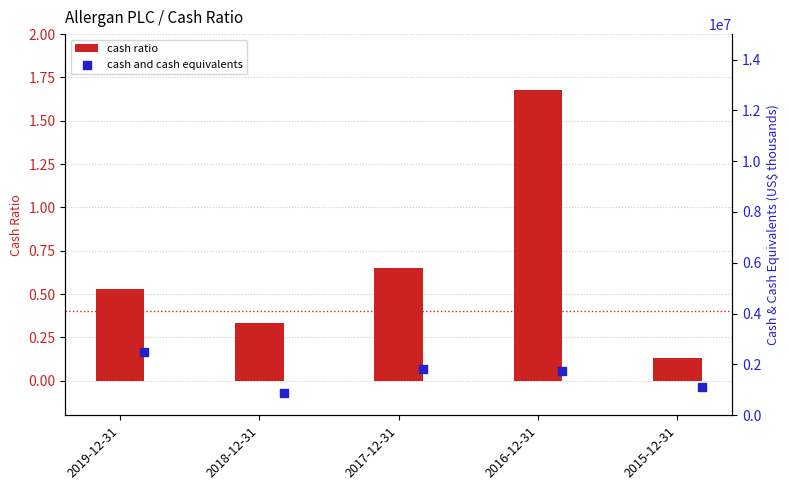

Which series has the largest total across all categories?

cash and cash equivalents